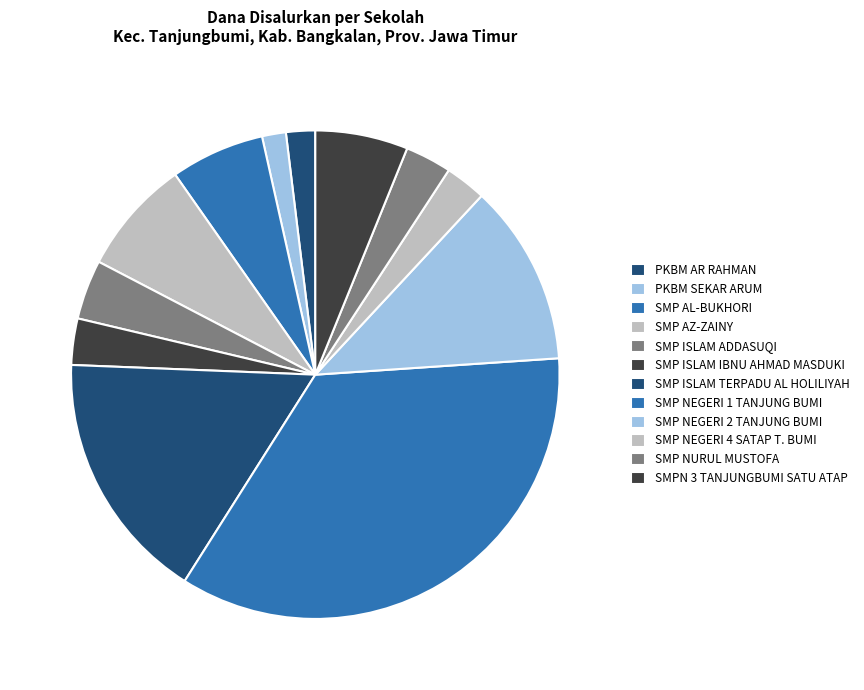

How many slices are in this pie chart?

12